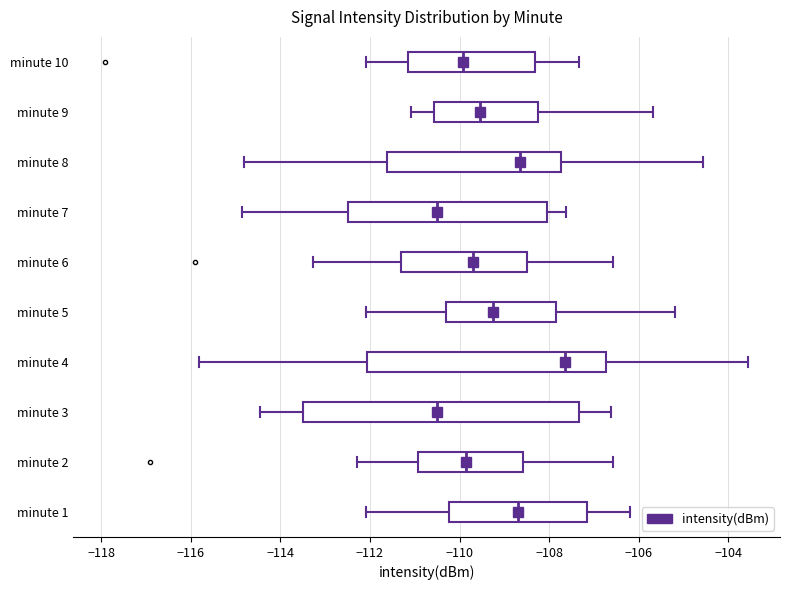

Which box's median line is the furthest to the right?

minute 4